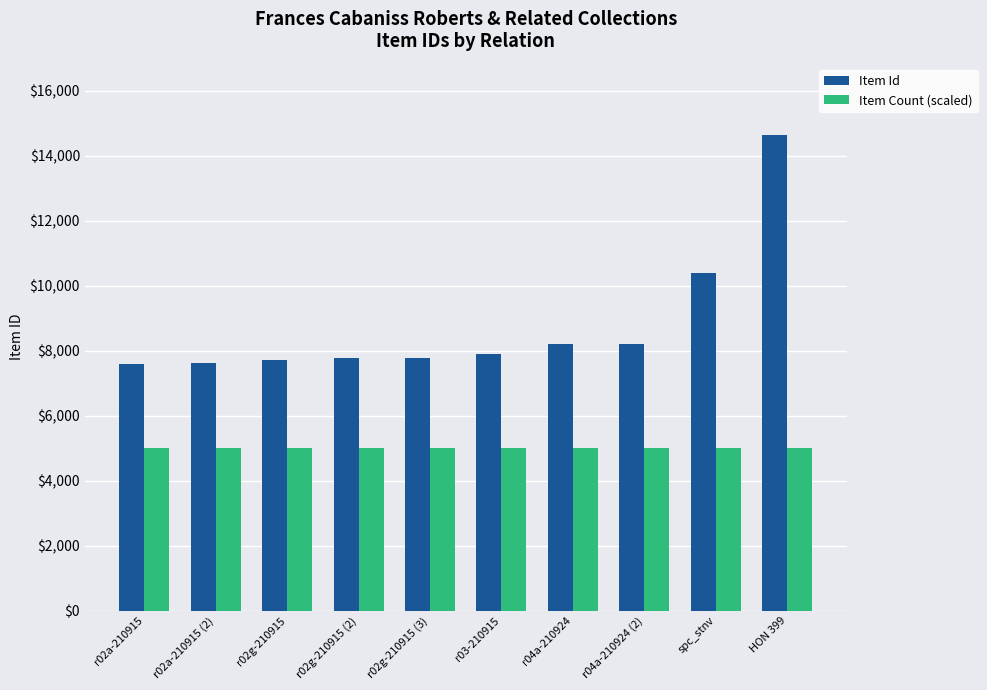

Where is Item Id nearest to the value 11122?

spc_stnv